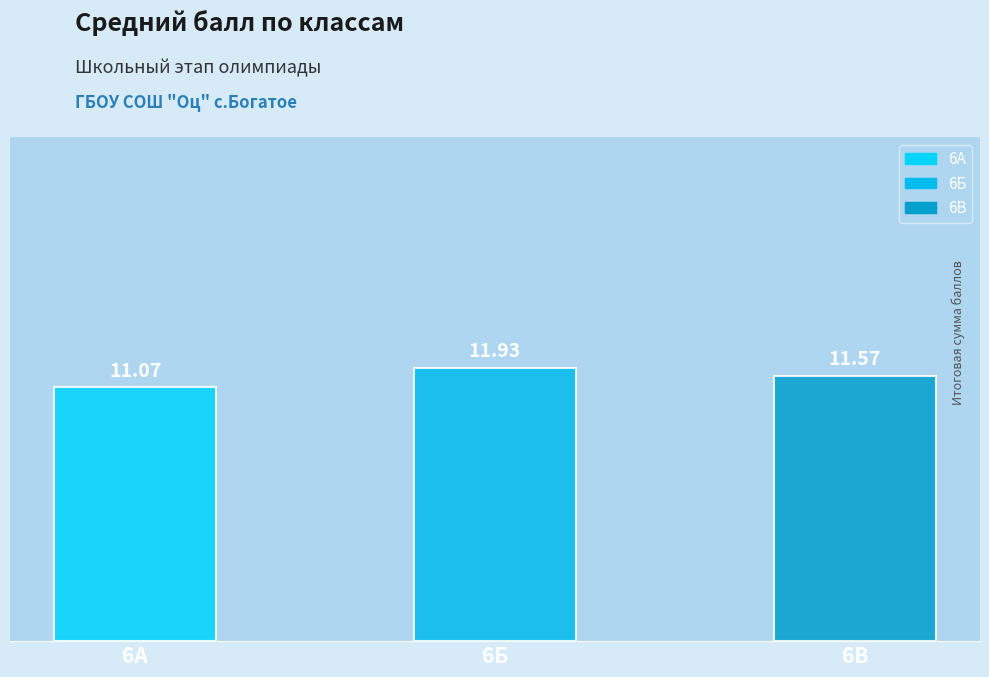

True or false: the data shows 11.9 at 6Б.

True